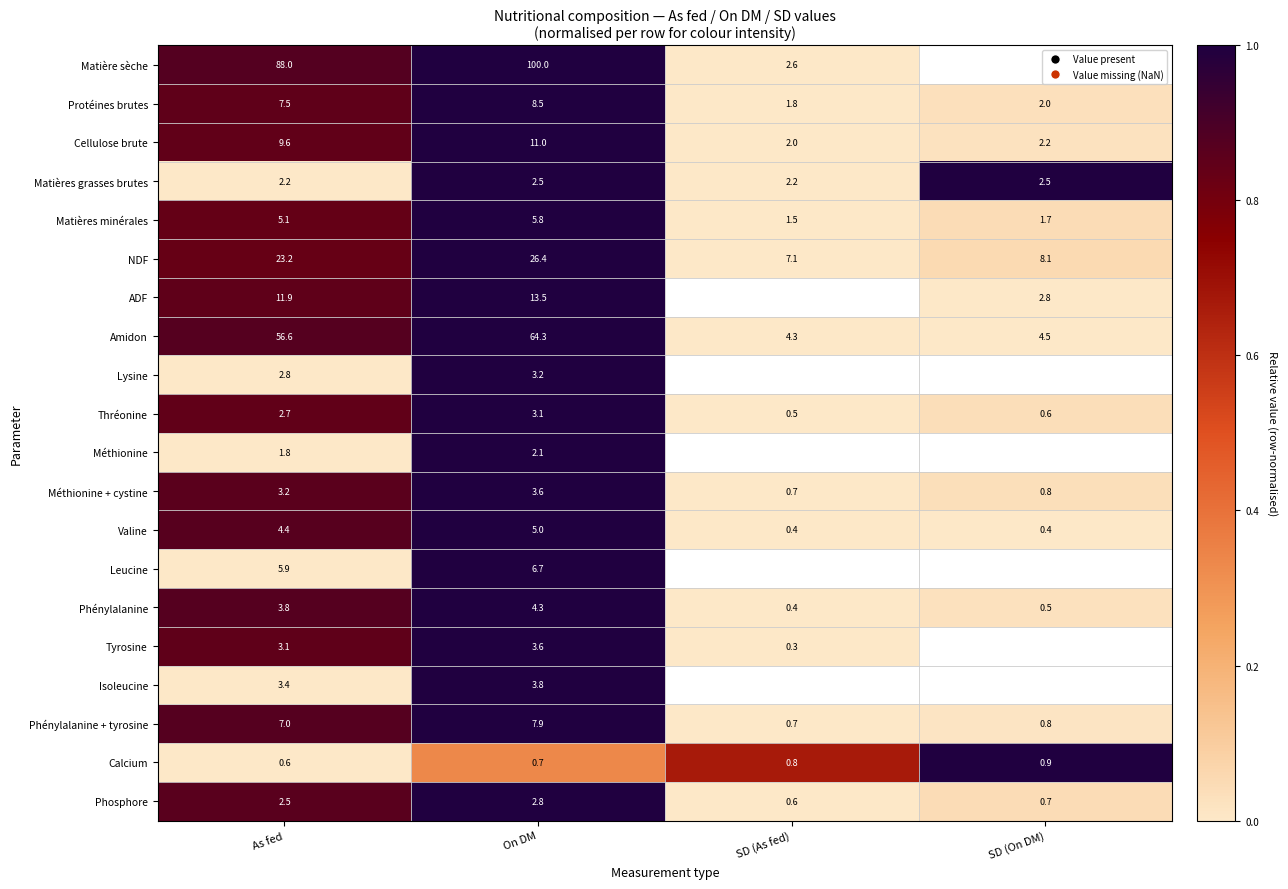

List the labels in order of Phénylalanine + tyrosine value, smallest first.

SD (As fed), SD (On DM), As fed, On DM